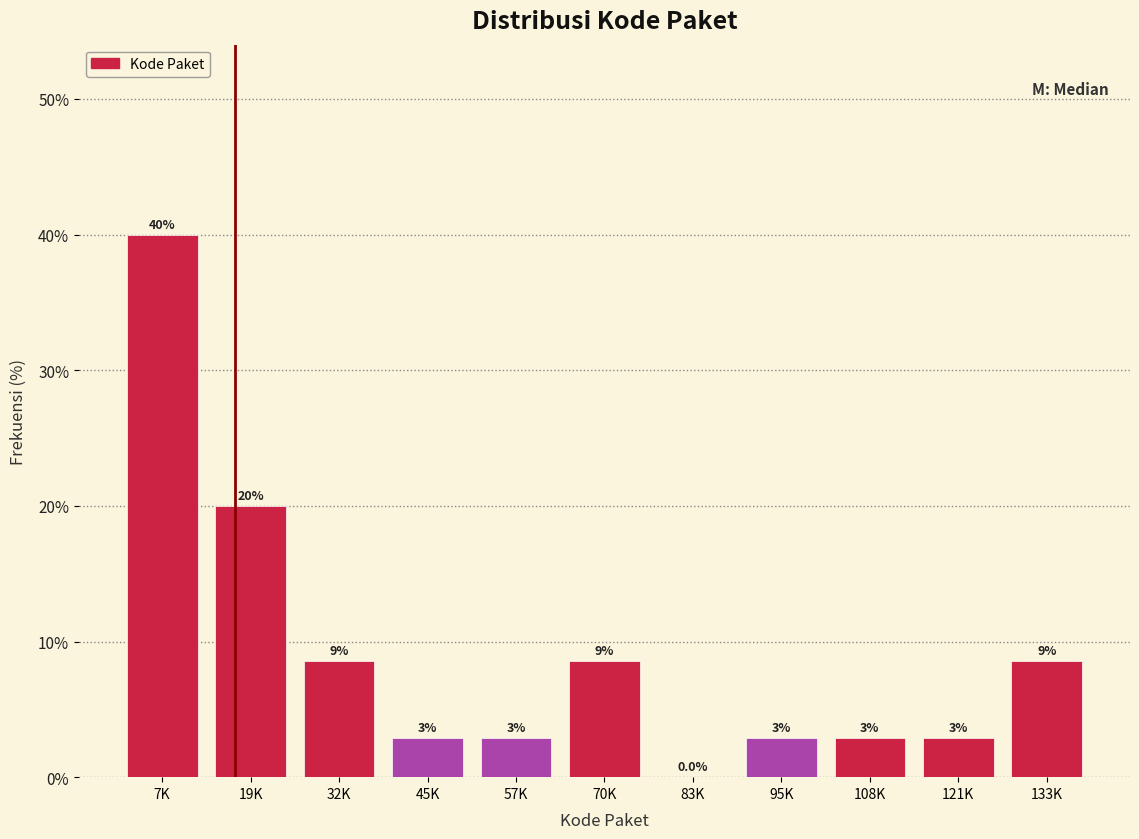

Are the bars horizontal?

No